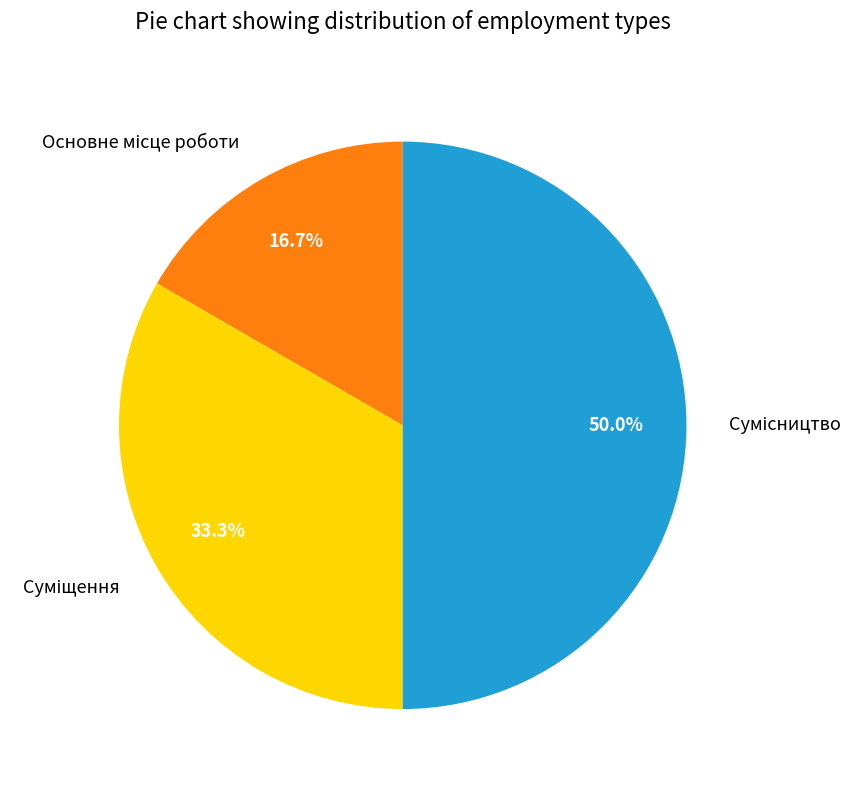

To the nearest percent, what is the difference between the largest and smallest slice percentages?

33%